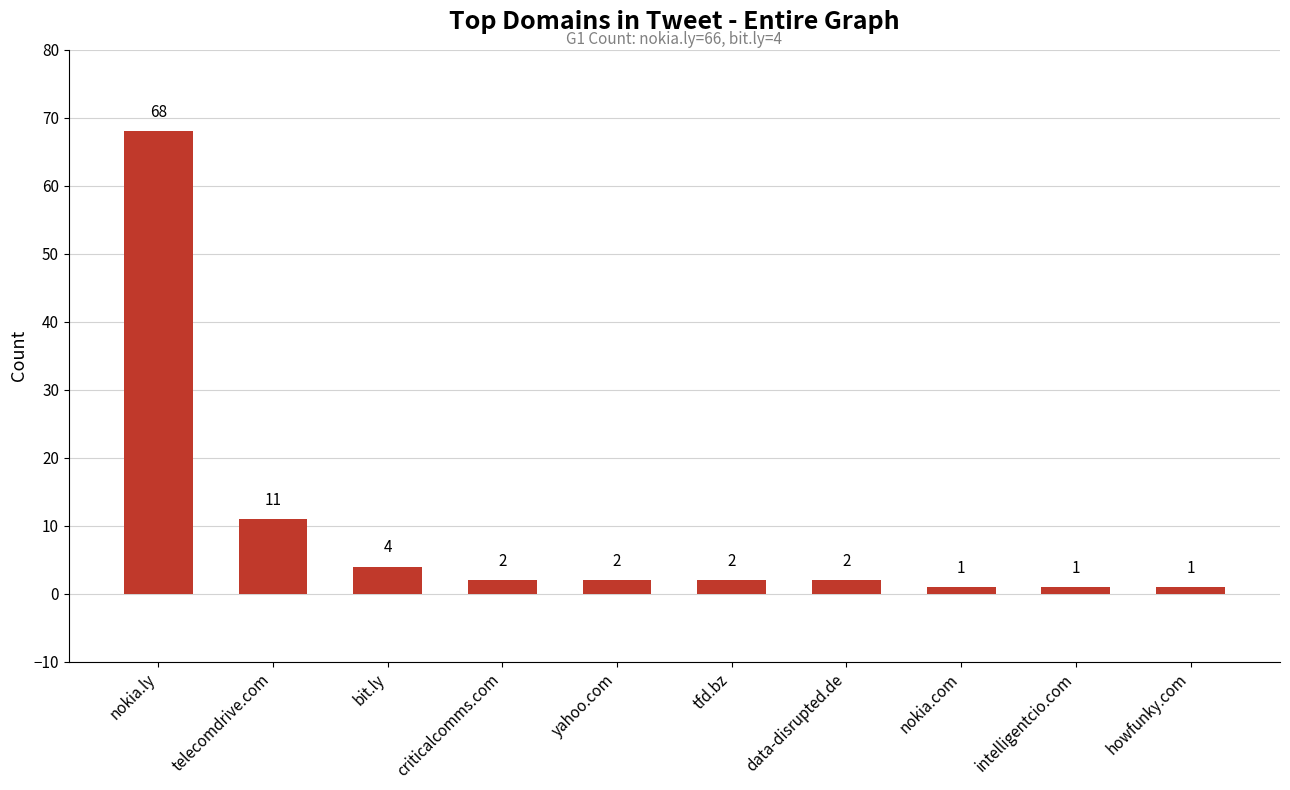

What is the label of the 2nd bar from the right?

intelligentcio.com